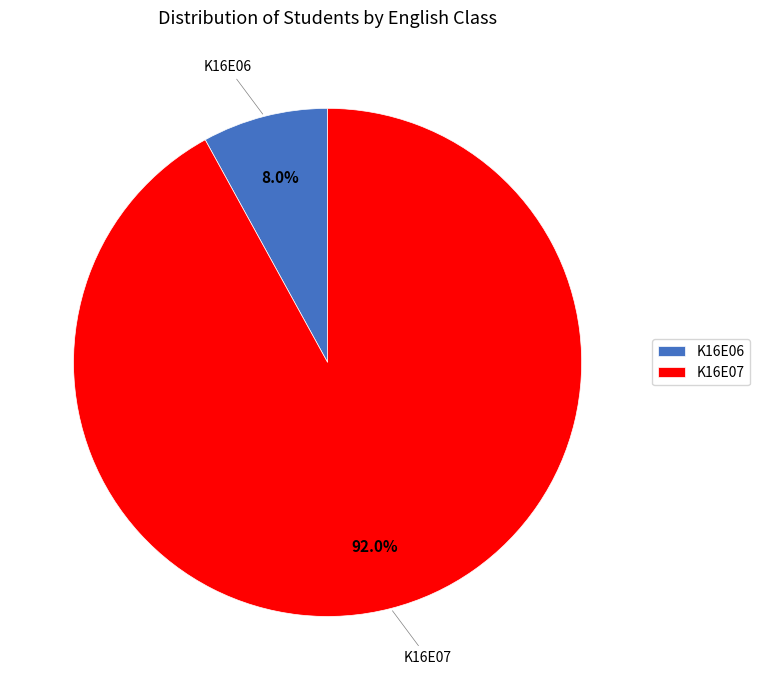

Count the number of slices in the pie.

2